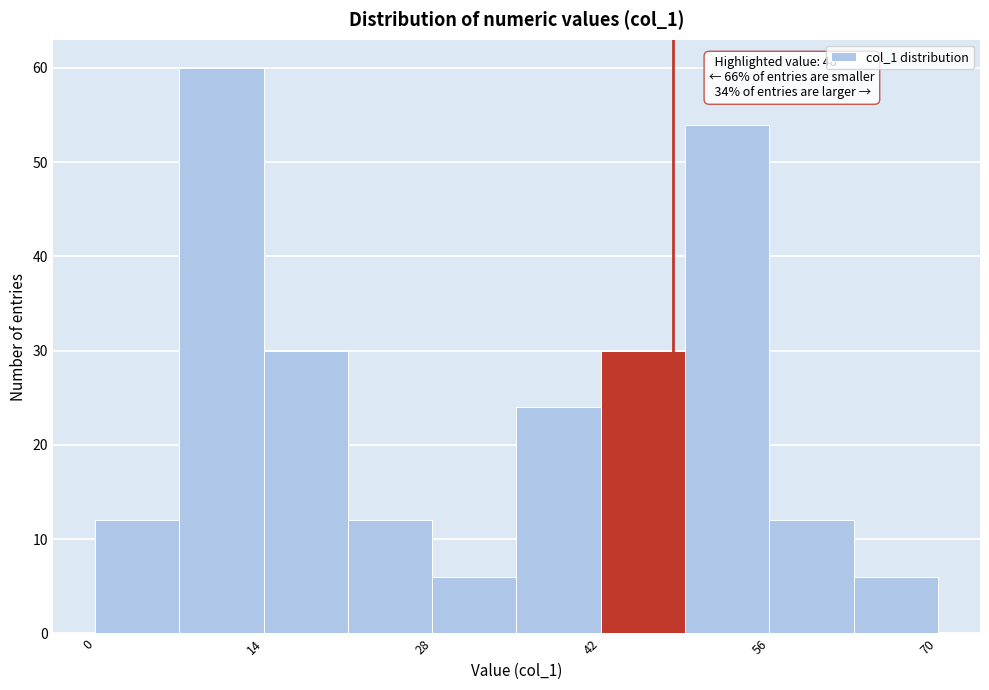

Around what value on the x-axis is the tallest bar? Give the approximate position of its centre, as read against the axis.

10